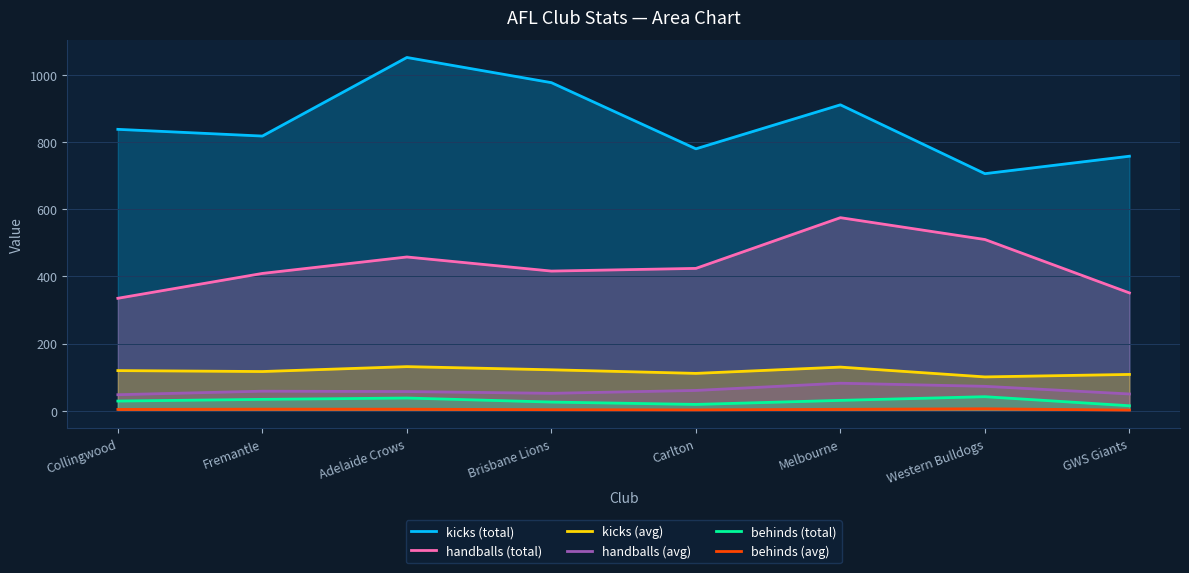

Is the value of behinds (total) at Melbourne greater than the value of kicks (total) at Brisbane Lions?

No